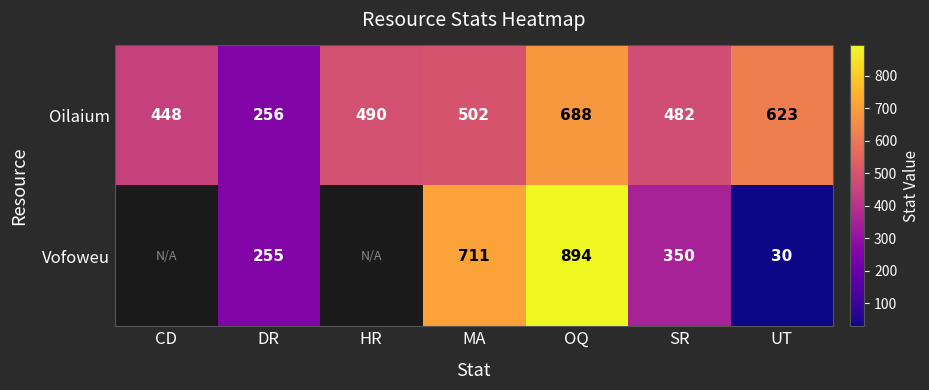

Rank the series at SR from highest to lowest value.

Oilaium, Vofoweu